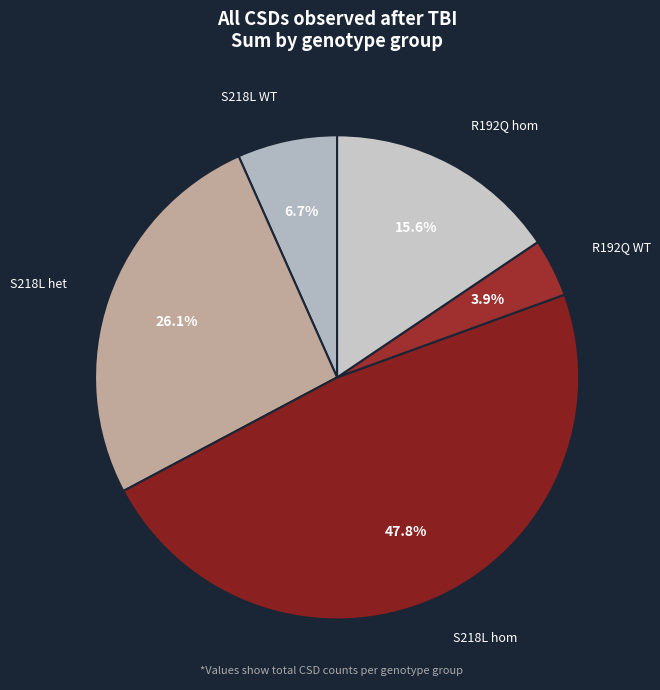

To the nearest percent, what percentage of the pie is S218L het?

26%